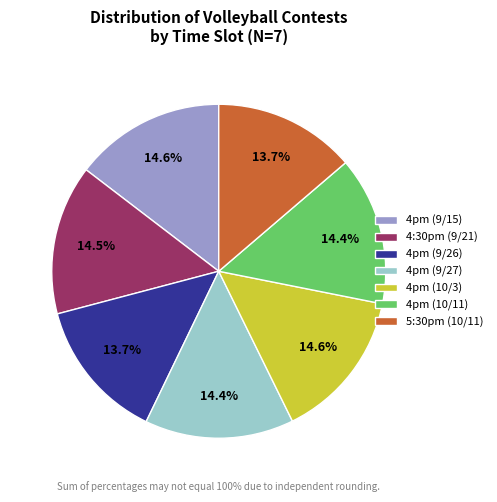

Is there a majority slice in this chart?

No